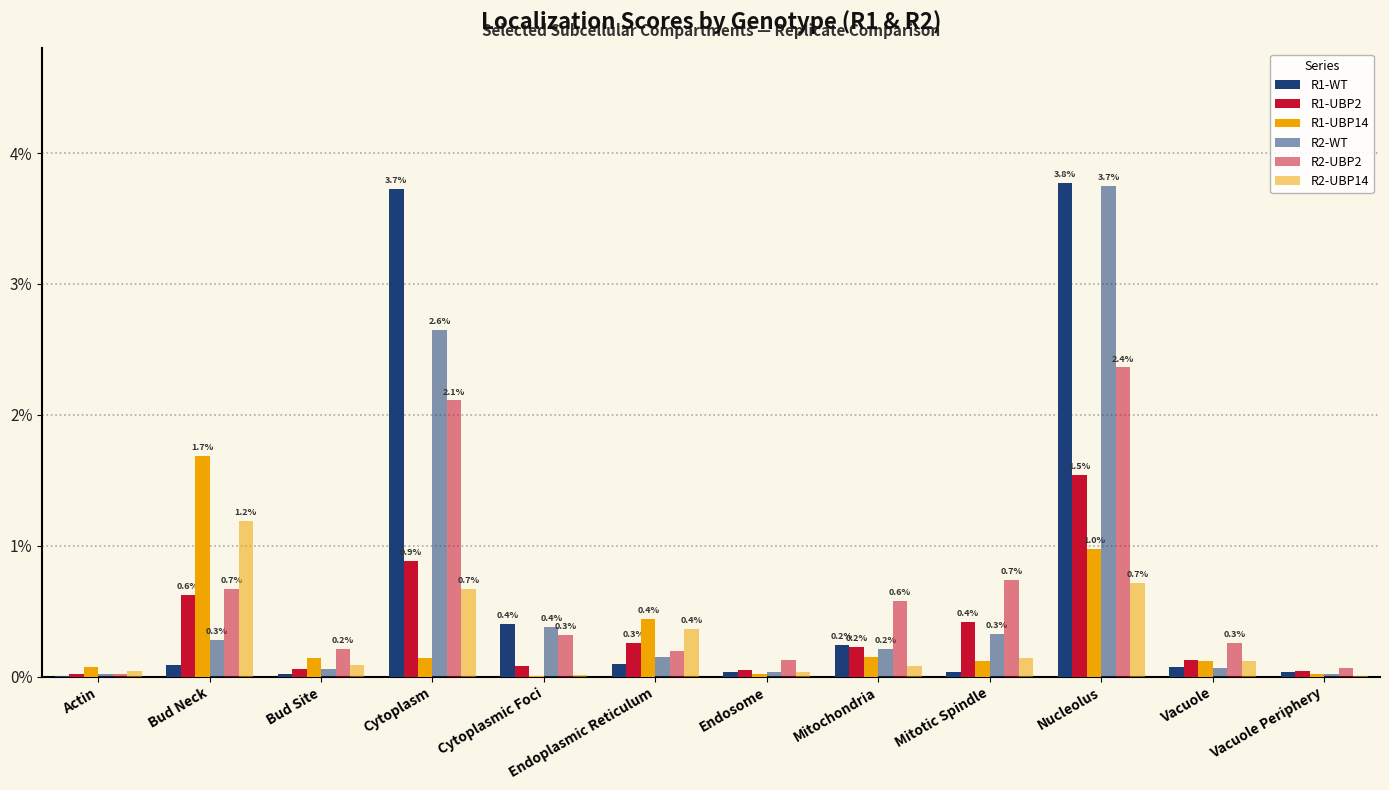

Are the bars grouped side by side (vs. stacked)?

Yes